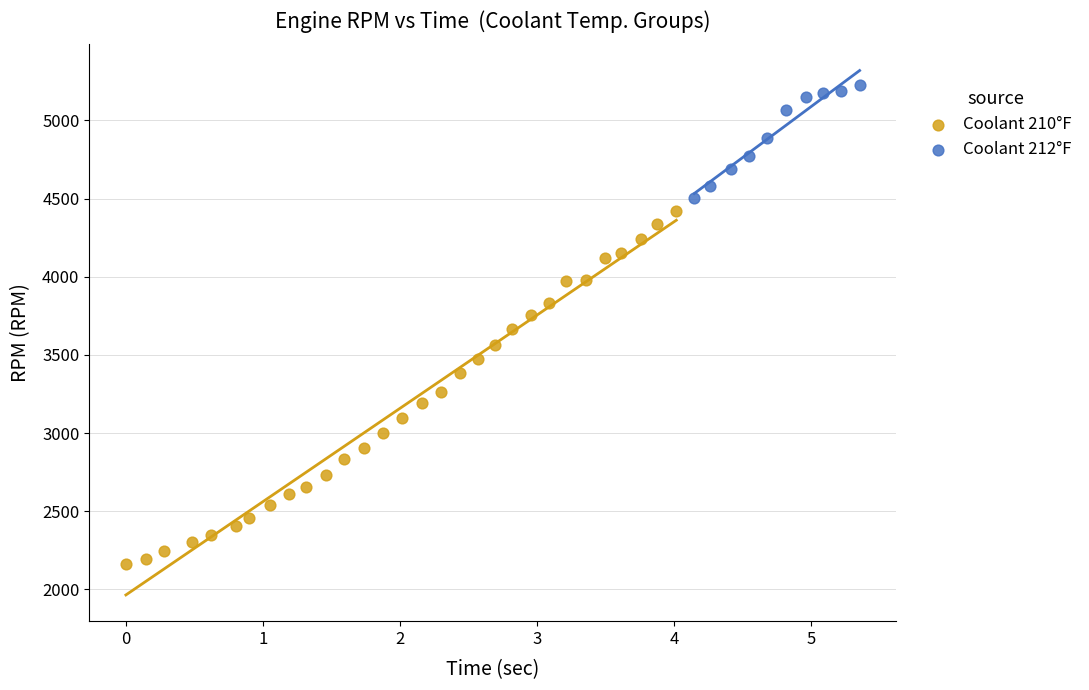

What are all the series names shown in the legend?

Coolant 210°F, Coolant 212°F